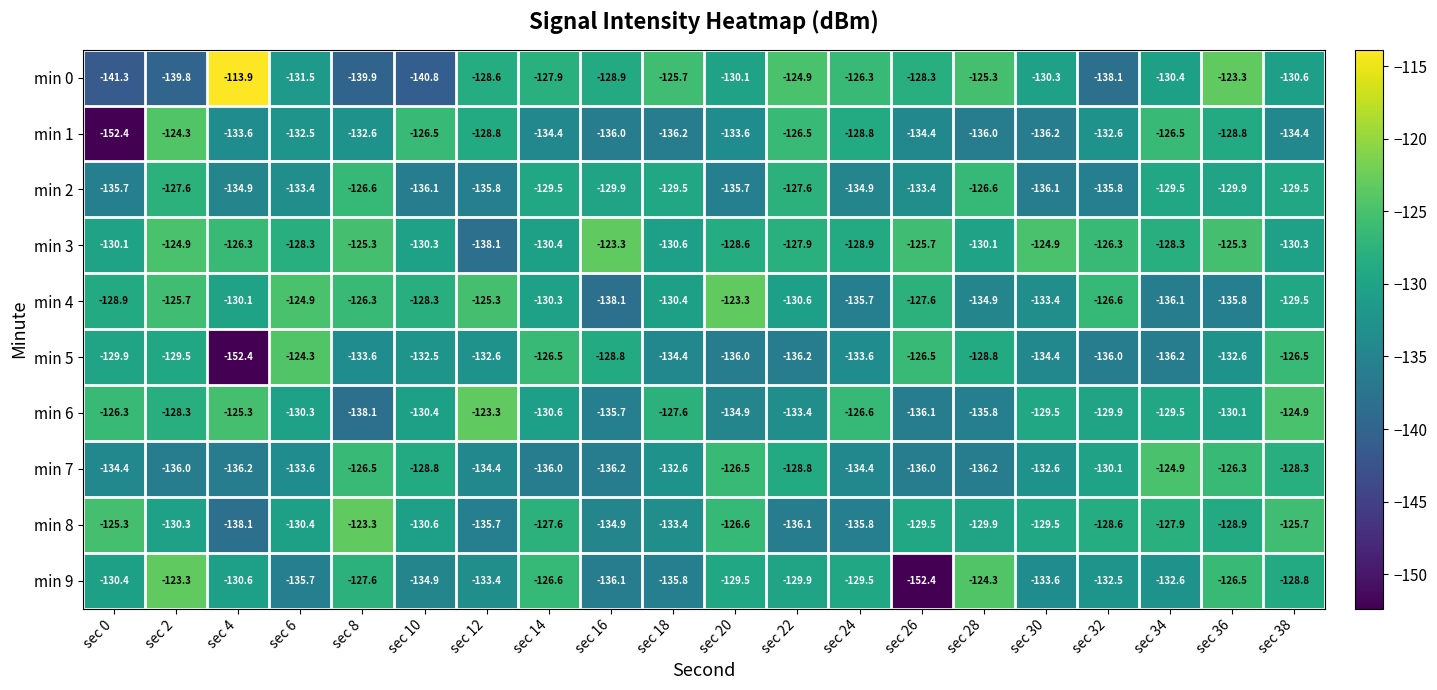

What is the maximum value for min 4?

-123.3